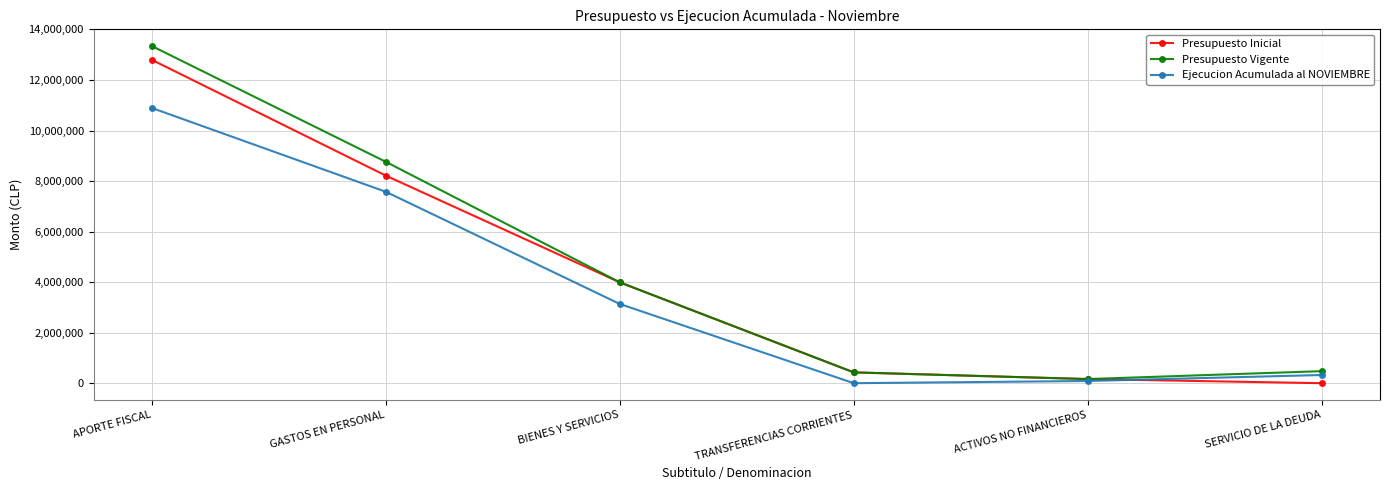

What is the greatest value displayed?

13337370